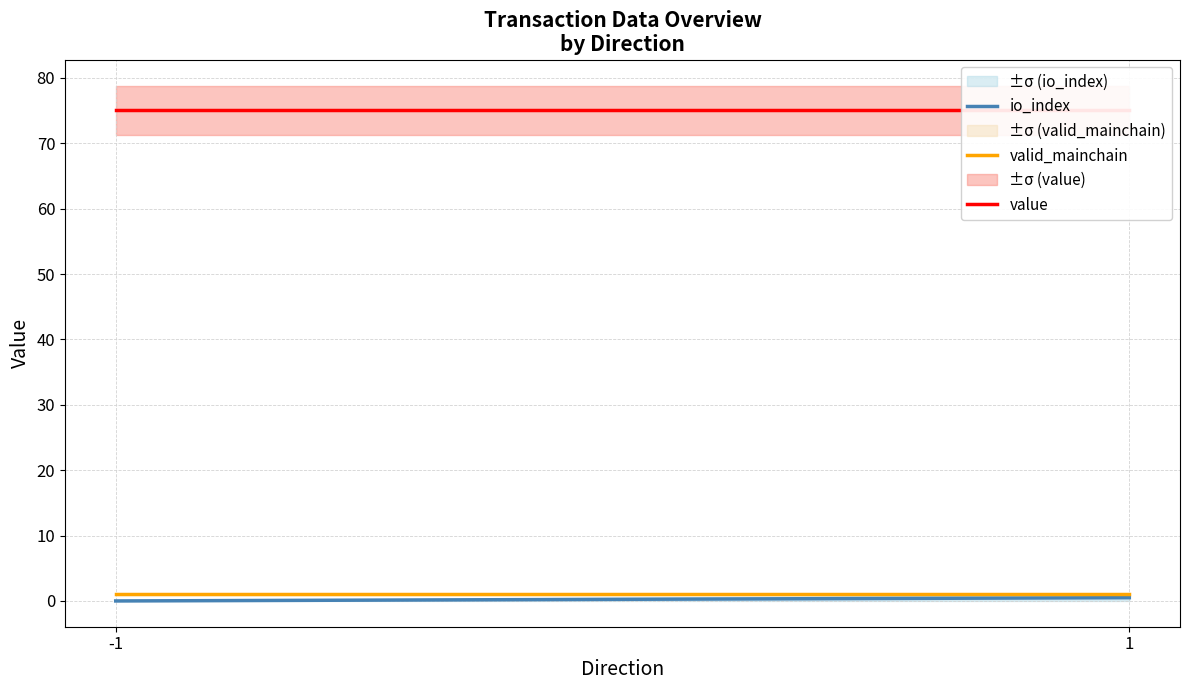

Reading left to right, transcribe all the data shown in this chart.

io_index: -1=0.0	1=0.5
valid_mainchain: -1=1.0	1=1.0
value: -1=75.1	1=75.1